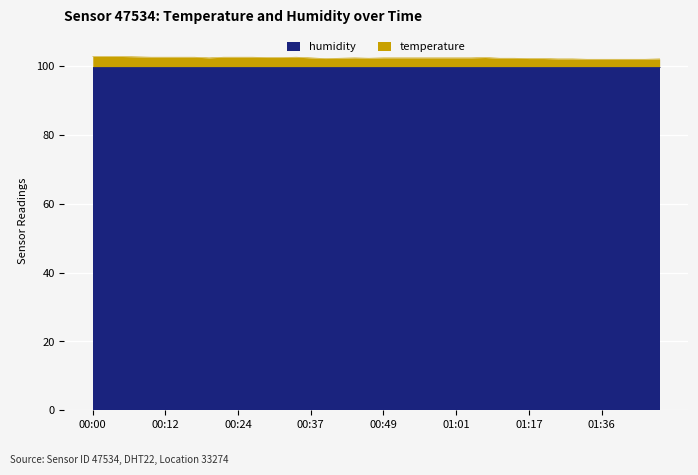

List the labels in order of value, largest first.

00:00, 00:02, 00:05, 00:07, 00:10, 00:12, 00:14, 00:17, 00:22, 00:24, 00:27, 00:34, 00:29, 00:32, 01:06, 00:19, 00:37, 00:44, 00:49, 00:52, 00:54, 00:56, 00:59, 01:01, 01:04, 00:42, 00:47, 01:12, 01:14, 00:39, 01:17, 01:20, 01:25, 01:31, 01:46, 01:33, 01:36, 01:38, 01:41, 01:43